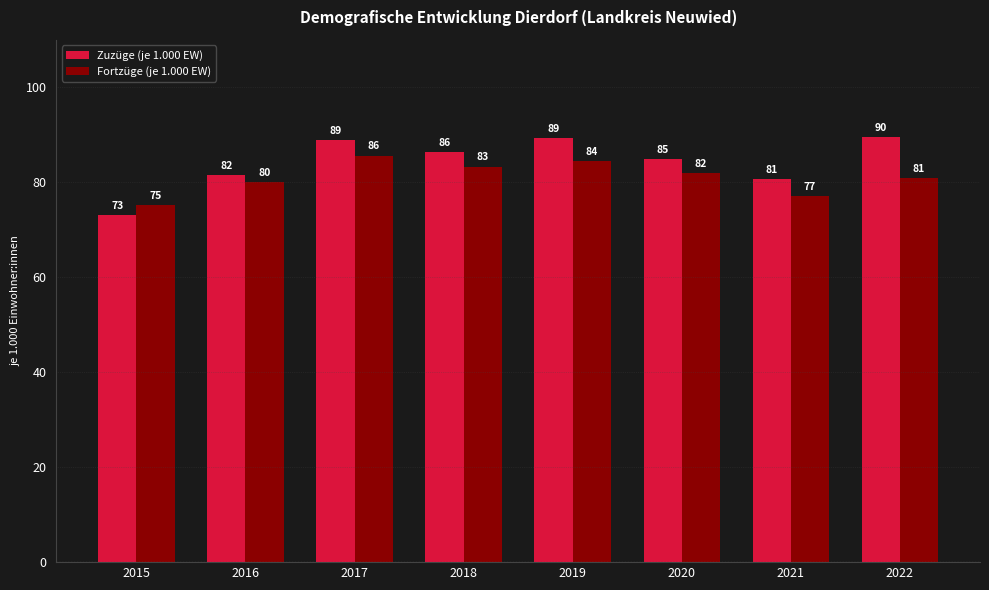

The value of Zuzüge (je 1.000 EW) at 2022 is 137.5. True or false?

False